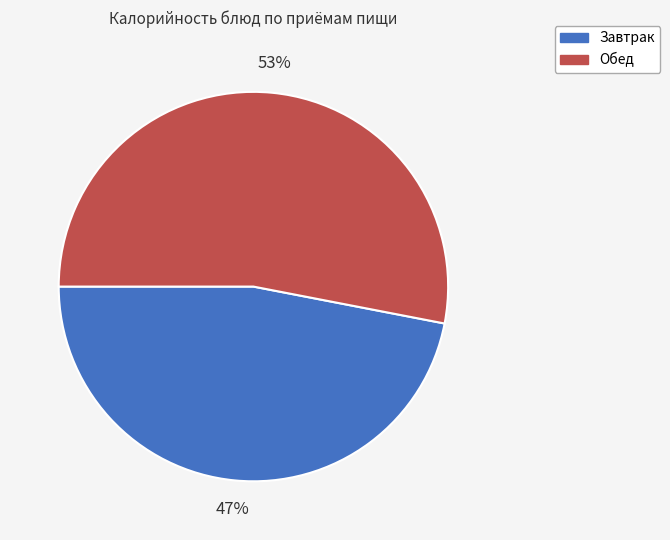

Does any single category account for the majority?

Yes